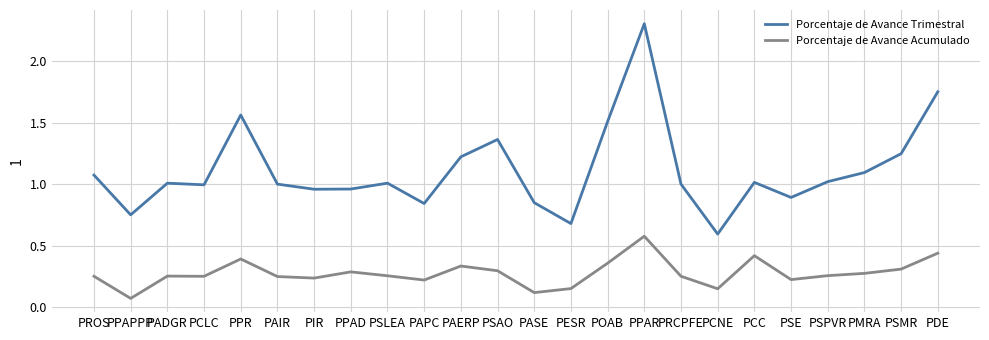

What are all the series names shown in the legend?

Porcentaje de Avance Trimestral, Porcentaje de Avance Acumulado